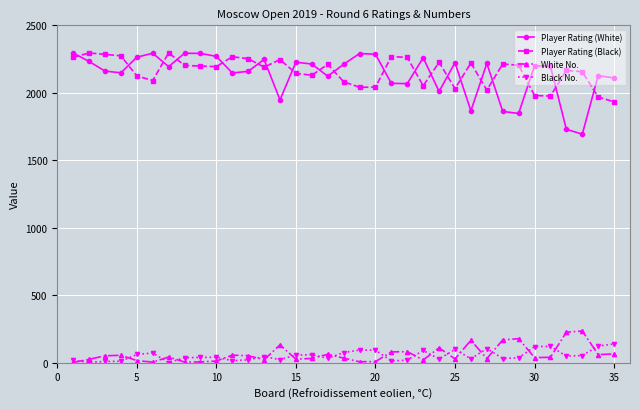

What is the lowest value of the Player Rating (Black) series?

1933